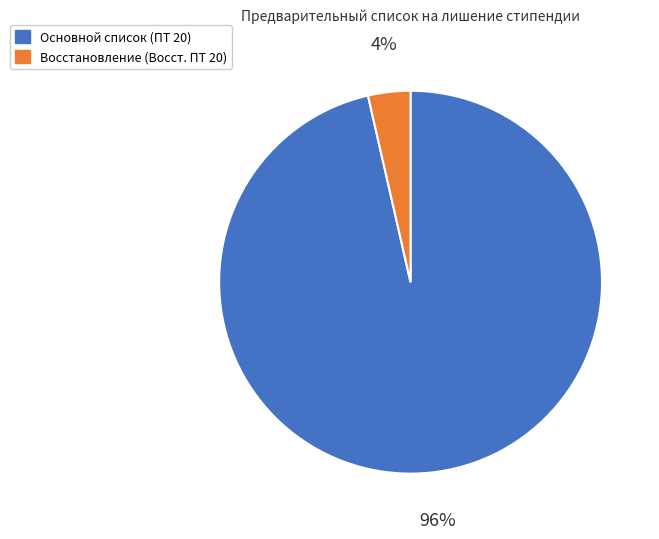

To the nearest percent, what is the average slice percentage?

50%